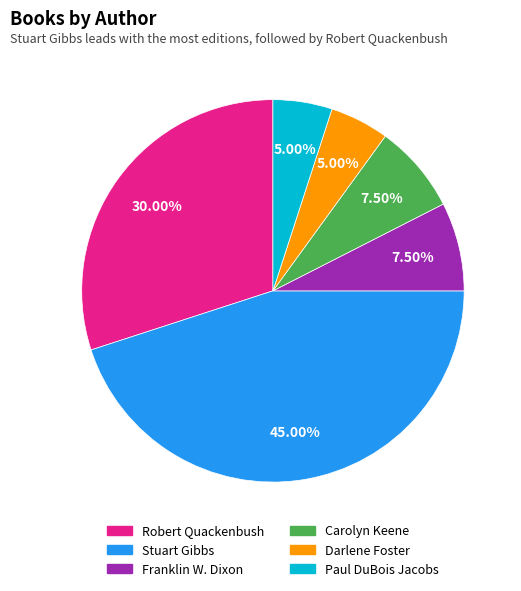

Count the number of slices in the pie.

6